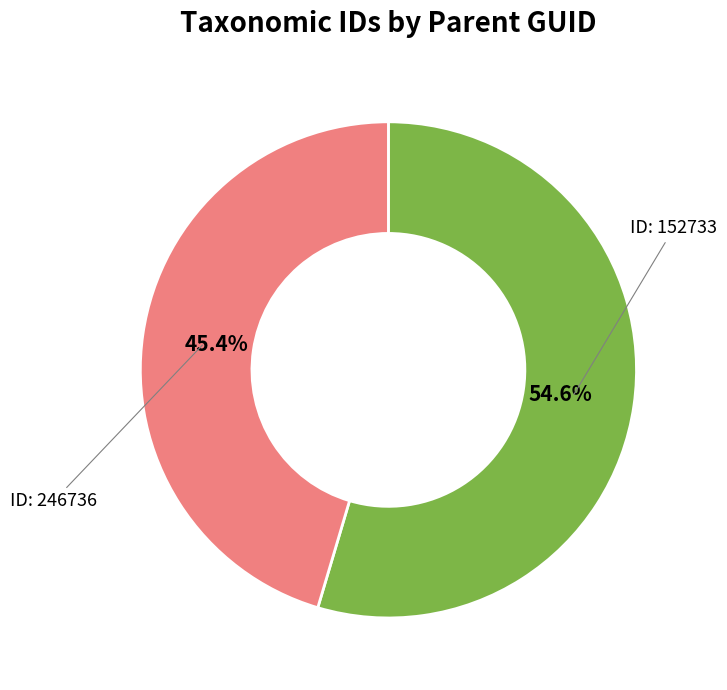

Is there any slice that represents more than half of the pie?

Yes